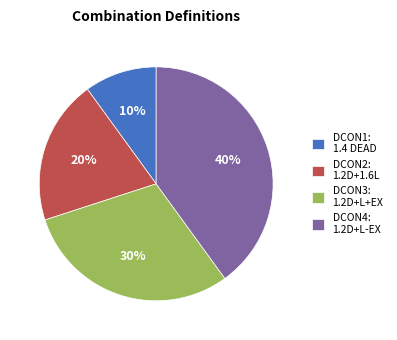

Do DCON2: 1.2D+1.6L and DCON1: 1.4 DEAD together represent more than half of the pie?

No